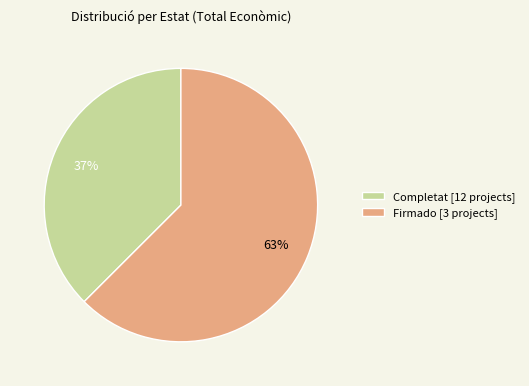

Between Firmado [3 projects] and Completat [12 projects], which is larger?

Firmado [3 projects]